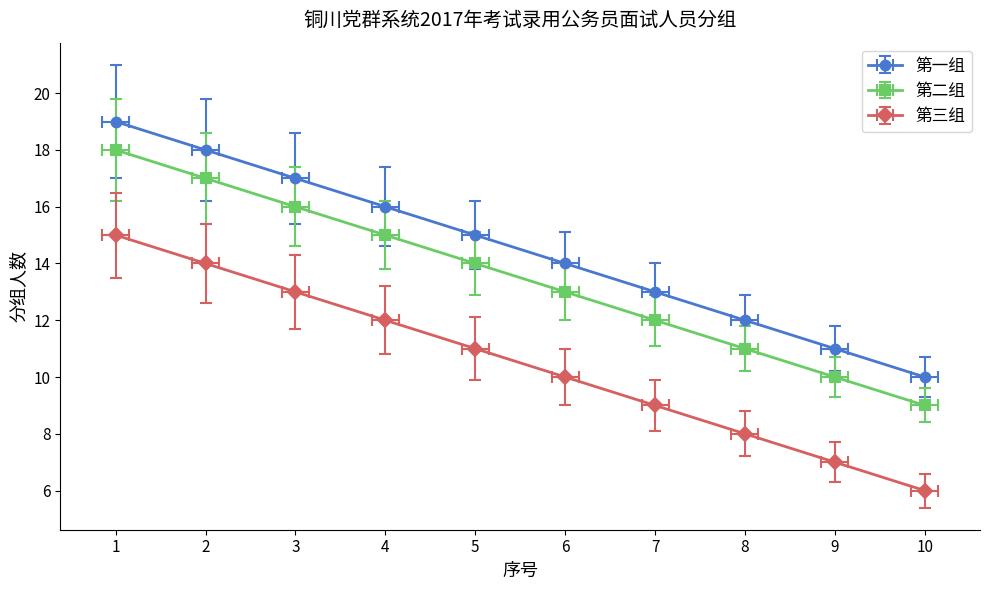

Count the number of data series in this chart.

3